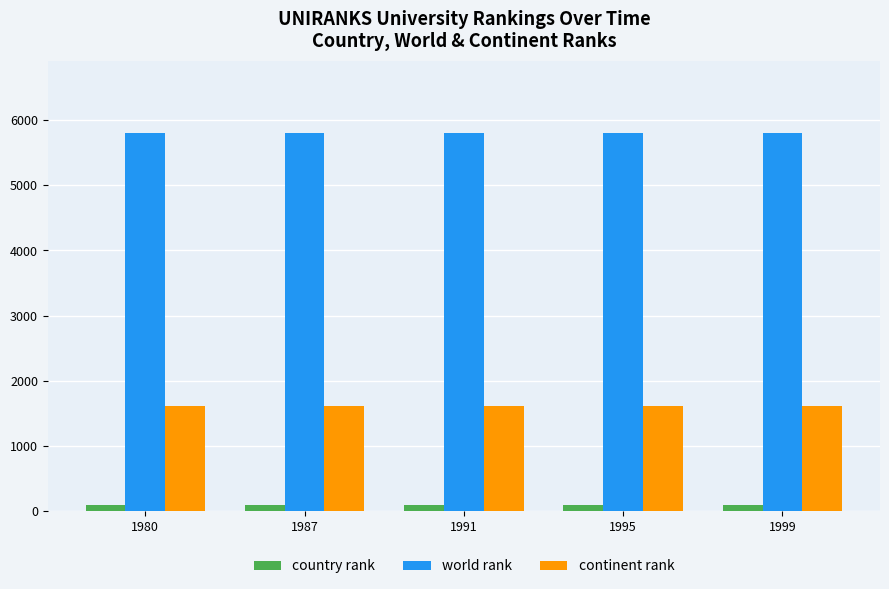

Does the chart contain stacked bars?

No